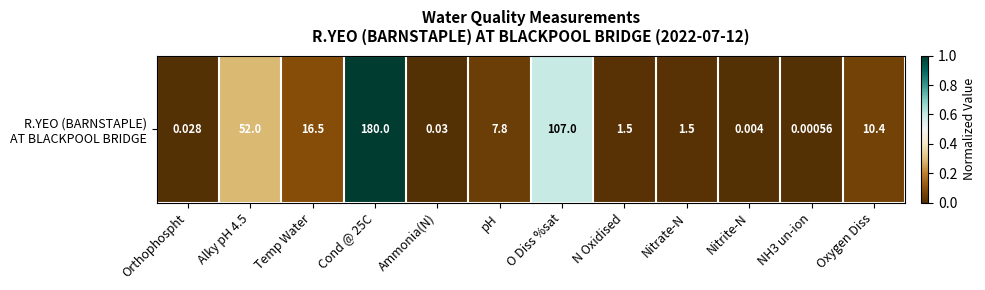

At which category does the chart reach its minimum across all series?

NH3 un-ion